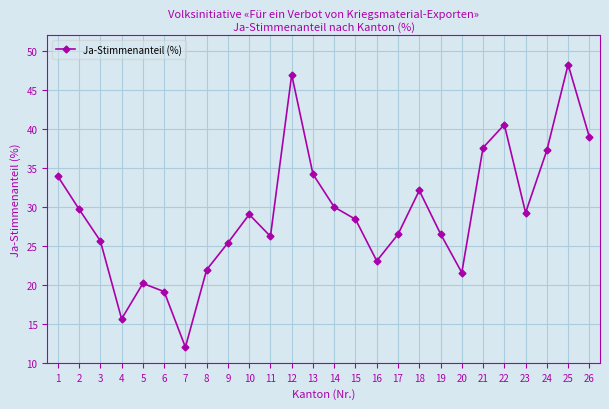

At which category does the data reach its first local peak?

5